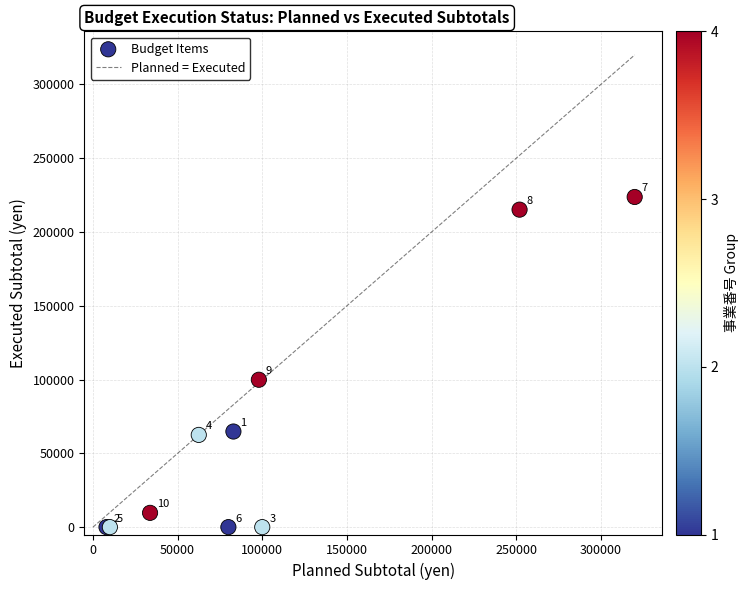

What Y value in the scatter plot is closest to 111870?

99880